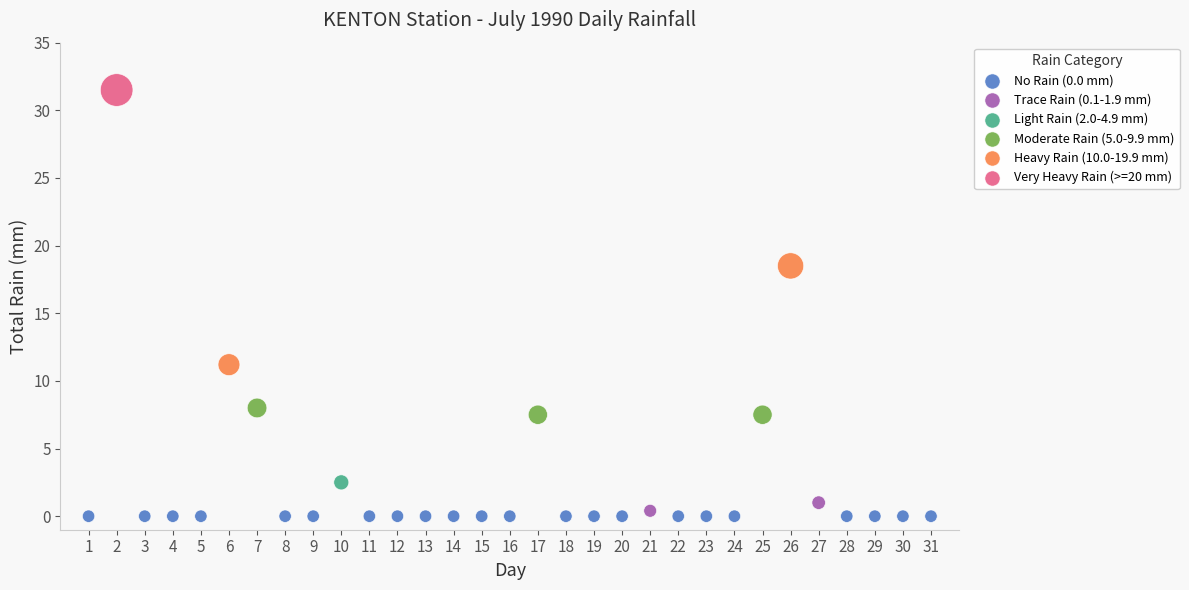

What is the range of X values (max minus min)?

30.0